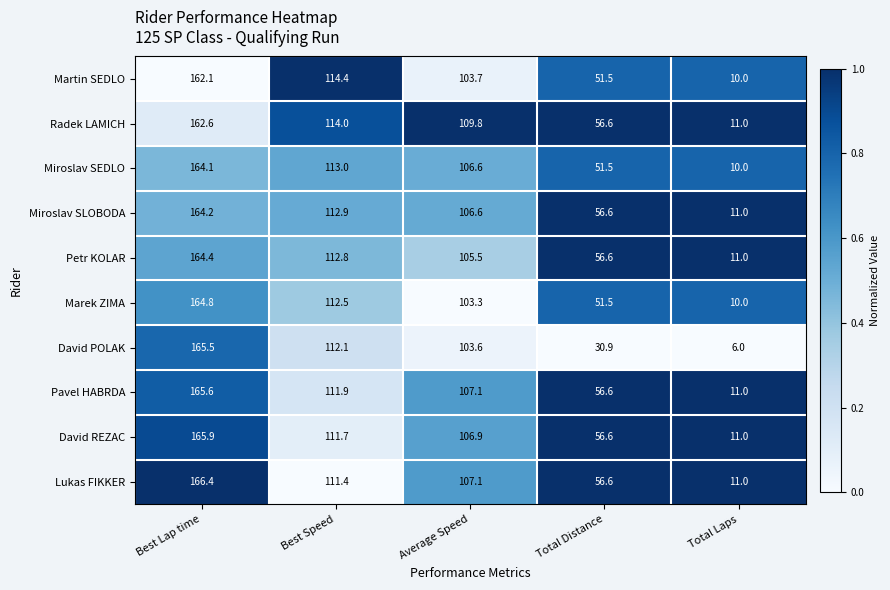

What is the difference between the Pavel HABRDA values at Average Speed and Total Distance?

50.5